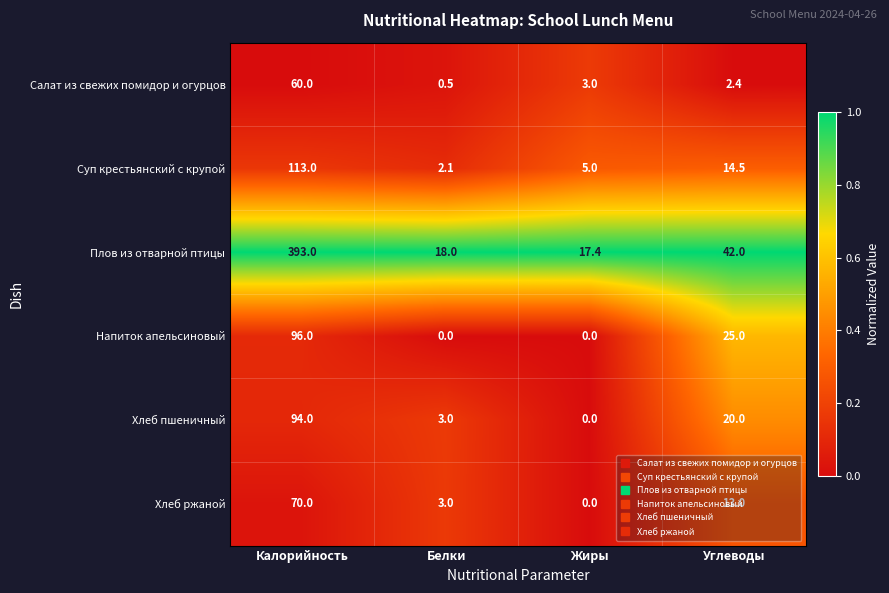

How many data points in Напиток апельсиновый are less than 25?

2